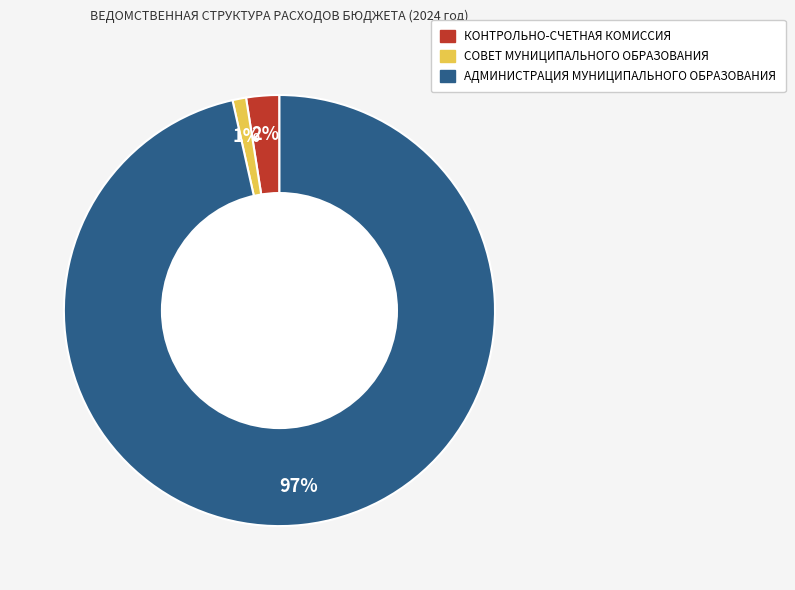

Does КОНТРОЛЬНО-СЧЕТНАЯ КОМИССИЯ represent more than half of the total?

No